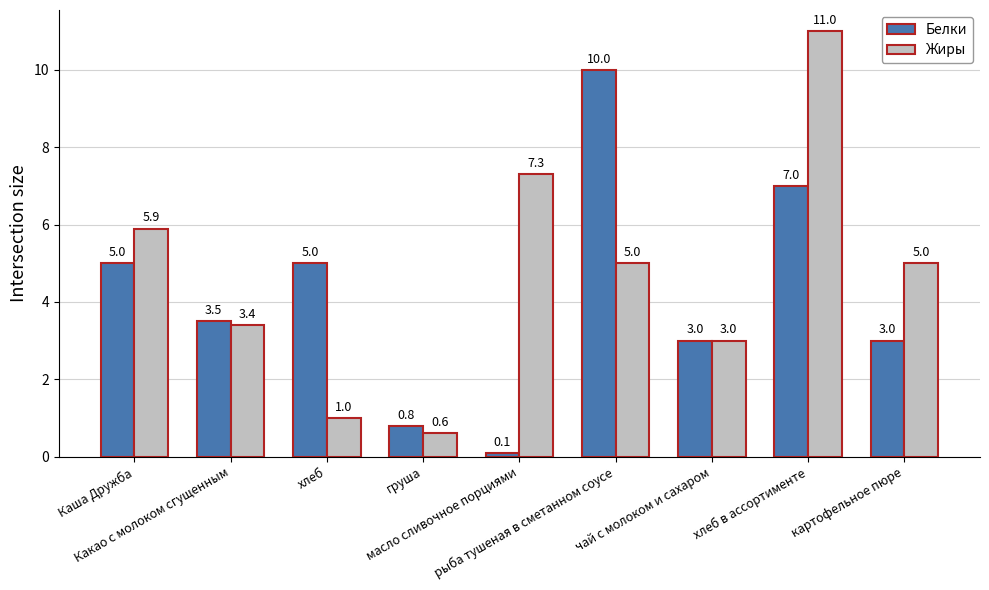

What position from the right is хлеб в ассортименте?

2